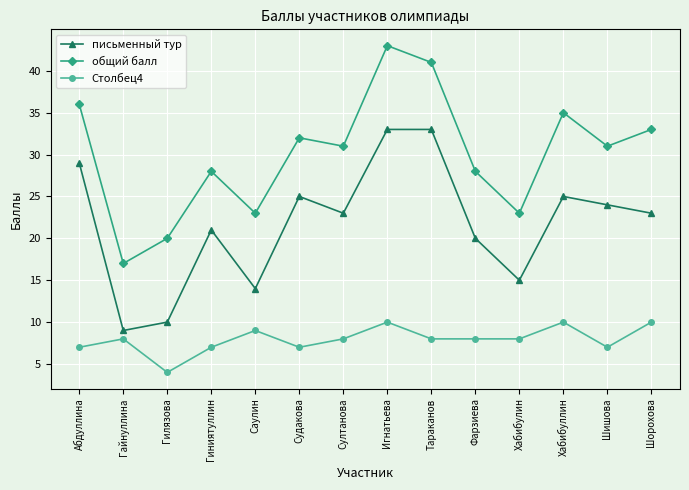

Rank the series at Игнатьева from lowest to highest value.

Столбец4, письменный тур, общий балл